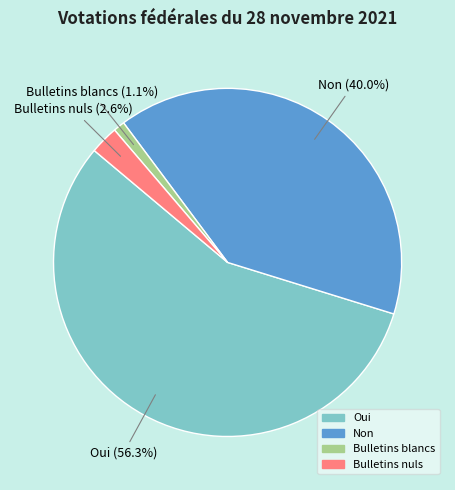

Combined, do Oui and Bulletins nuls account for over 50%?

Yes